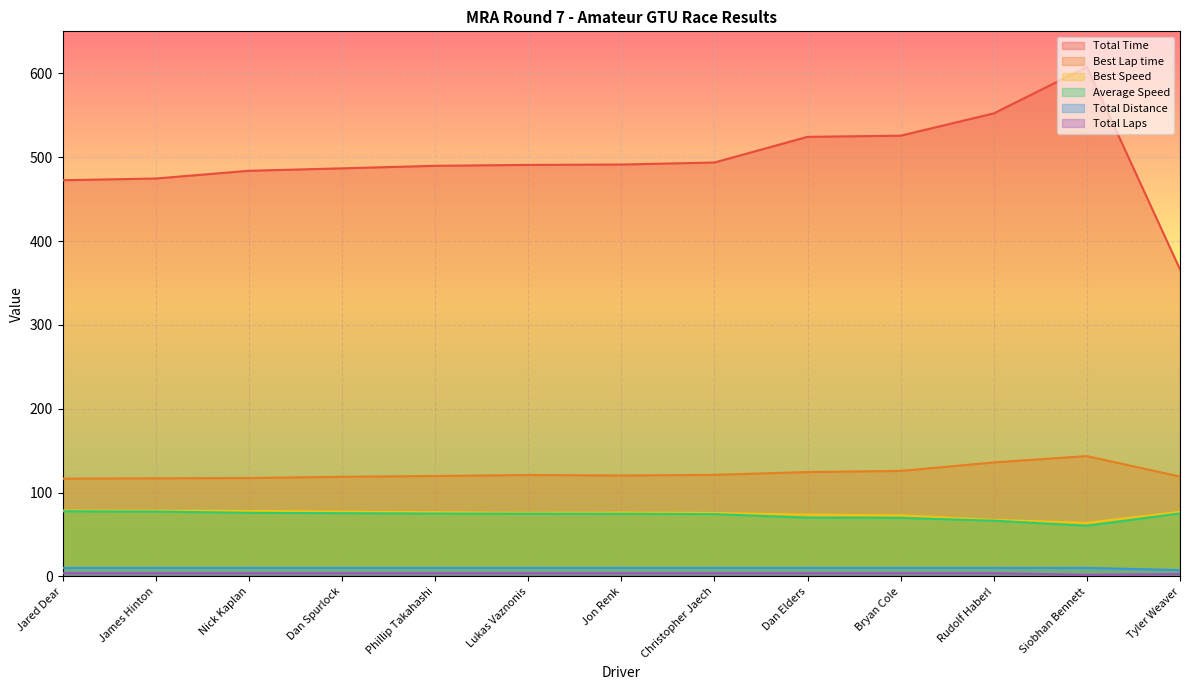

What is the sum of all Total Distance values?

130.0